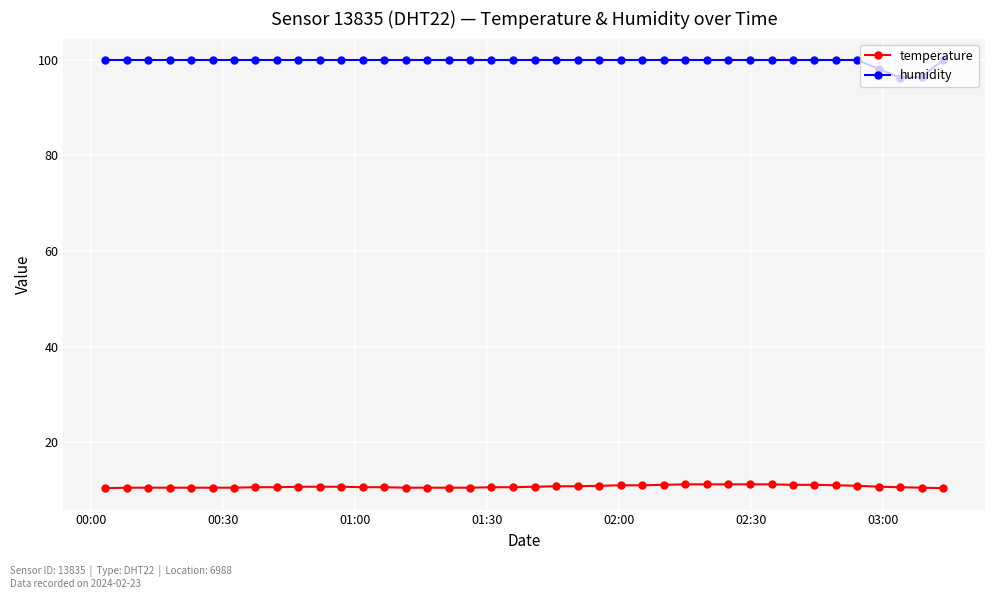

Does the chart display data point markers on the line(s)?

Yes